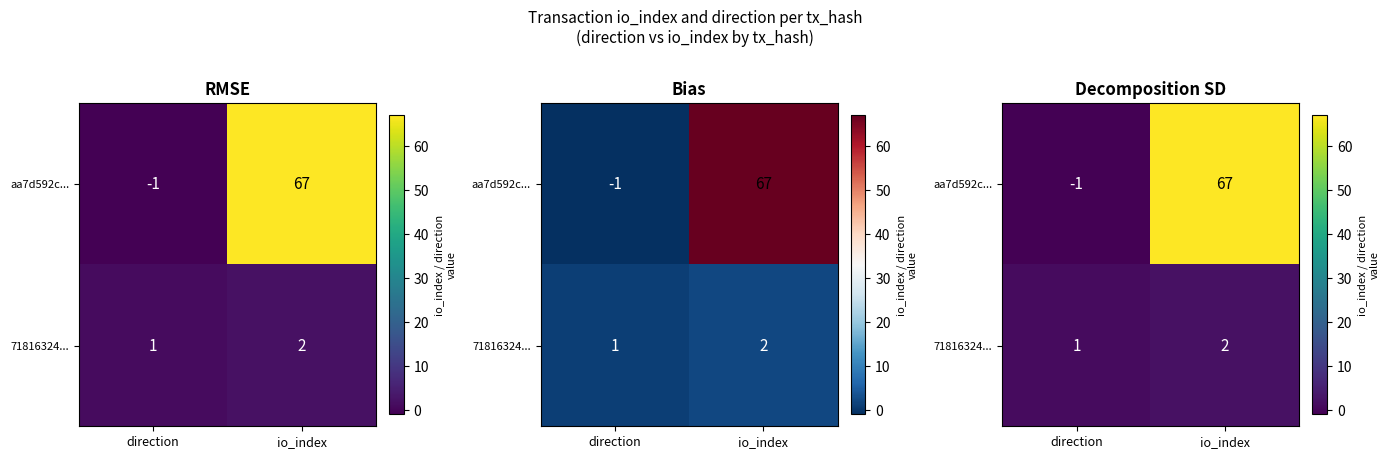

The value of 71816324... at io_index is 2. True or false?

True